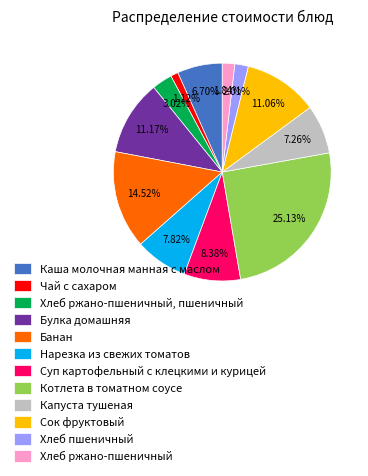

Rank the categories by value from lowest to highest.

Чай с сахаром, Хлеб ржано-пшеничный, Хлеб пшеничный, Хлеб ржано-пшеничный, пшеничный, Каша молочная манная с маслом, Капуста тушеная, Нарезка из свежих томатов, Суп картофельный с клецкими и курицей, Сок фруктовый, Булка домашняя, Банан, Котлета в томатном соусе